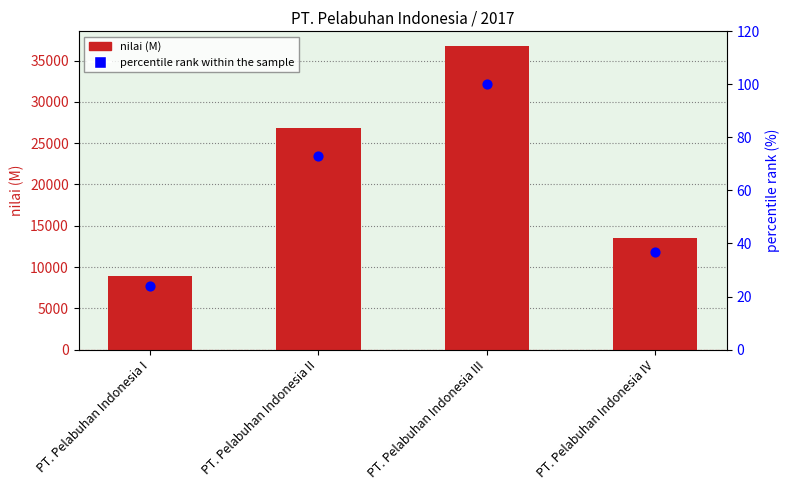

At how many categories does at least one series exceed 15198?

2